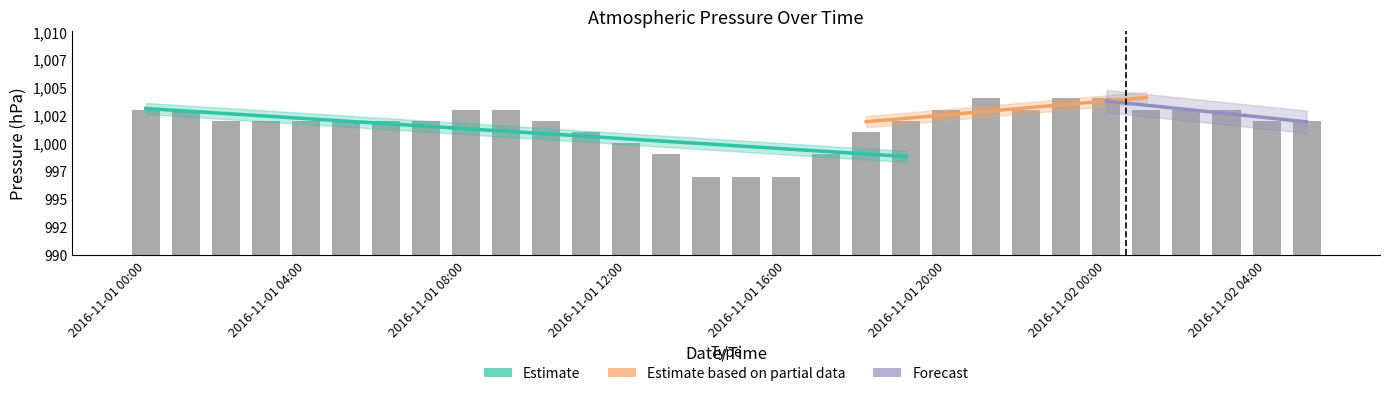

Is it true that the value at 2016-11-02 03:00 is 19?

False